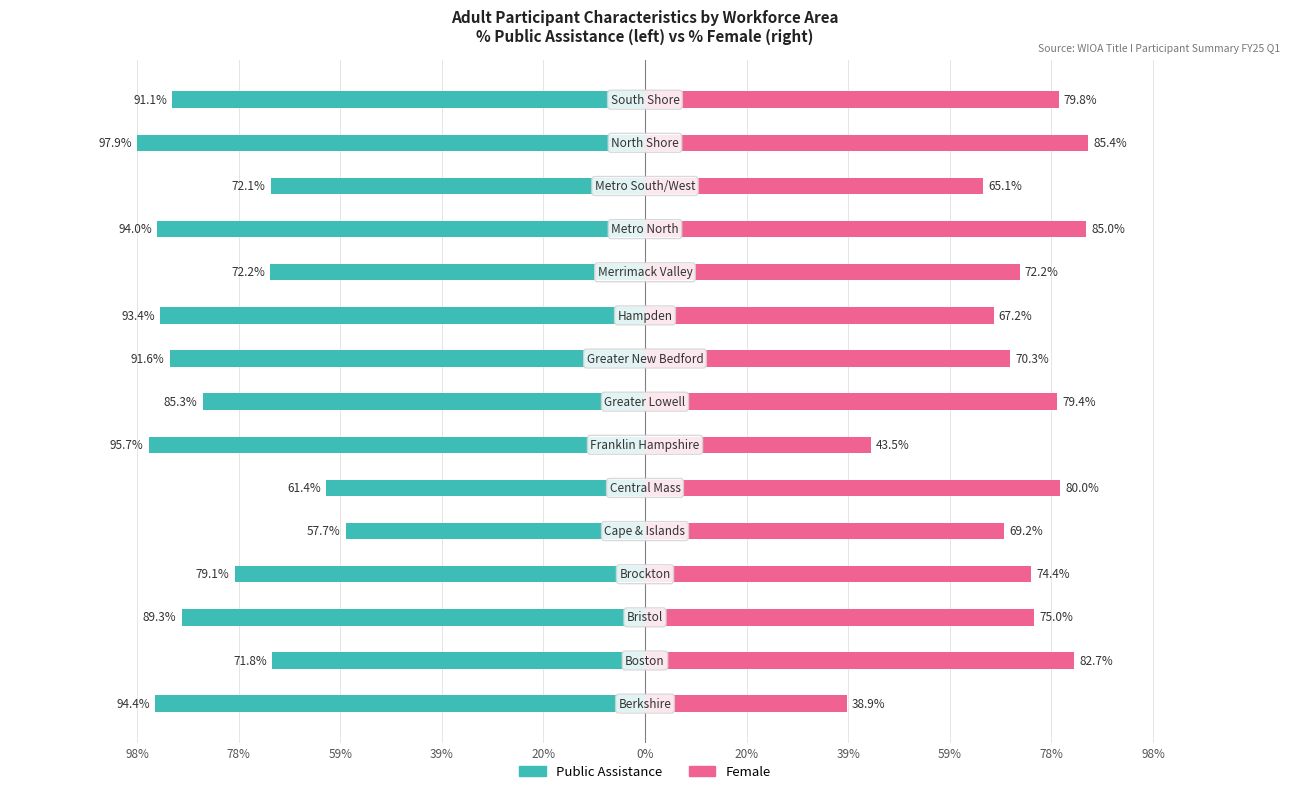

How many groups of bars are there?

15